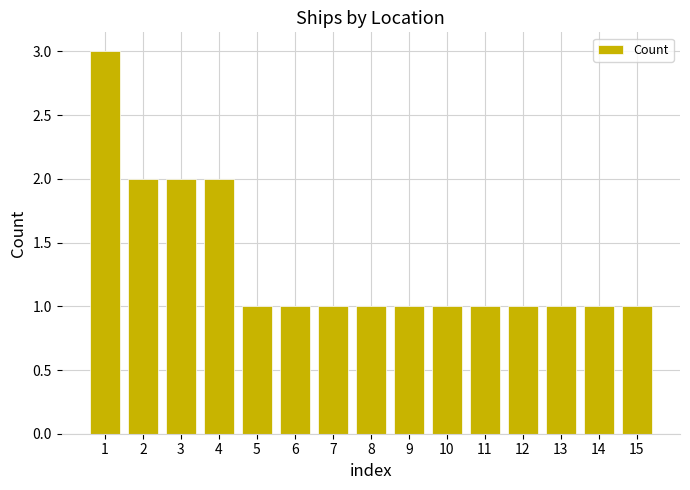

Count the values in the range 1 to 2.

14